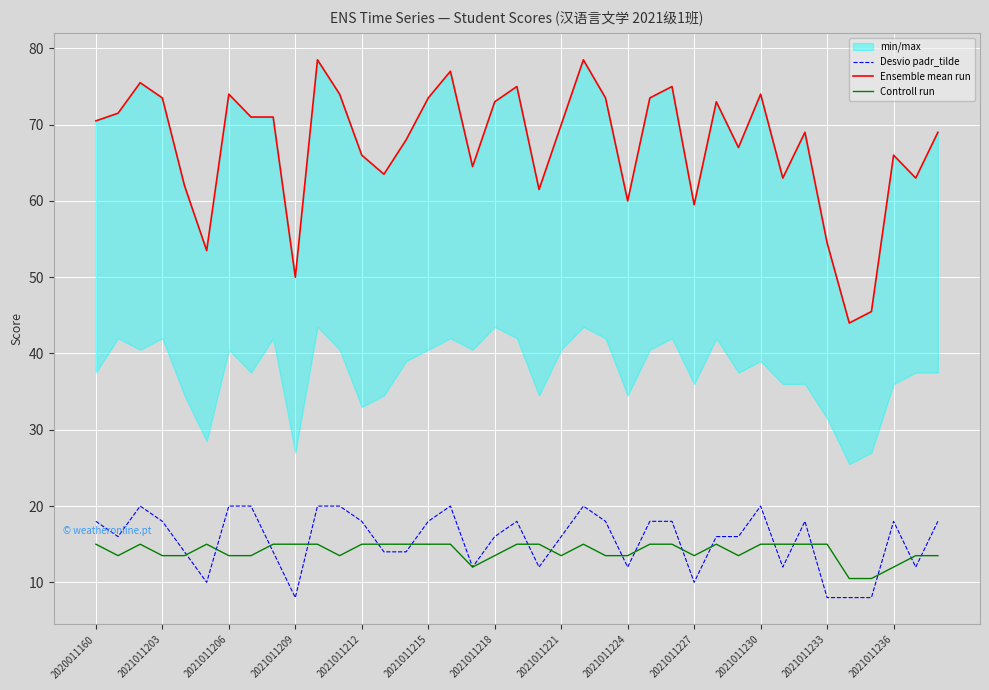

True or false: Ensemble mean run and Desvio padr_tilde intersect in this chart.

False